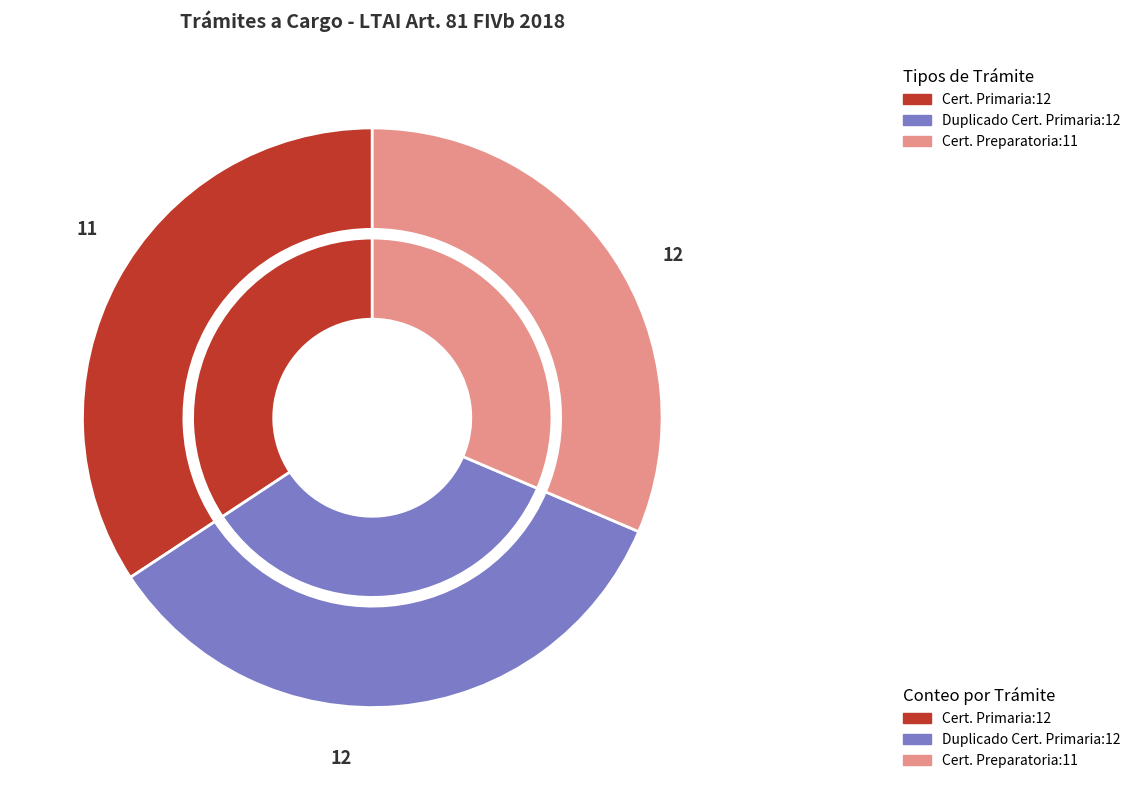

Which has a higher value, Entrega del certificado de estudios de nivel preparatoria or Entrega de certificado de estudios nivel primaria?

Entrega de certificado de estudios nivel primaria